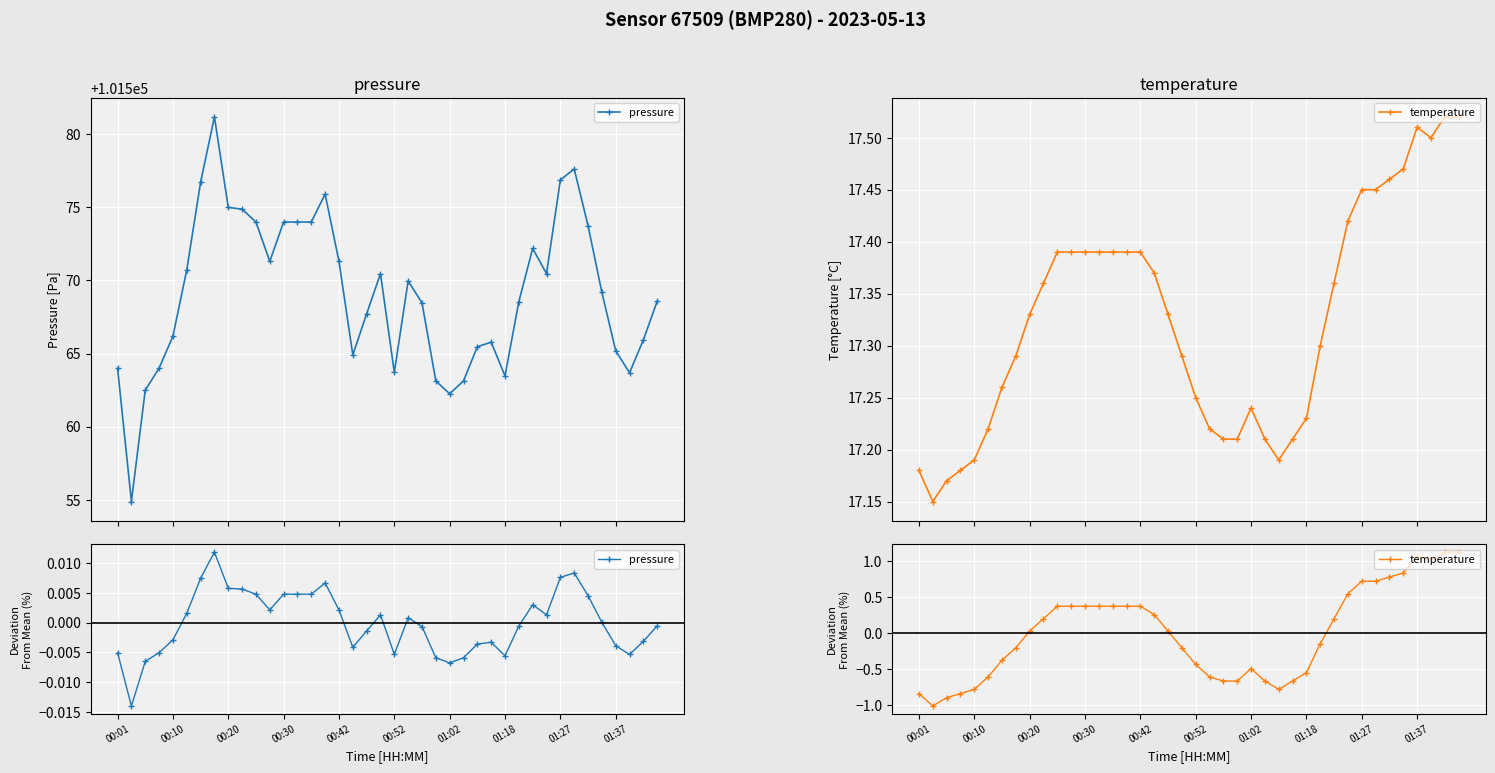

Is the value of temperature at 20 greater than the value of pressure at 14?

No